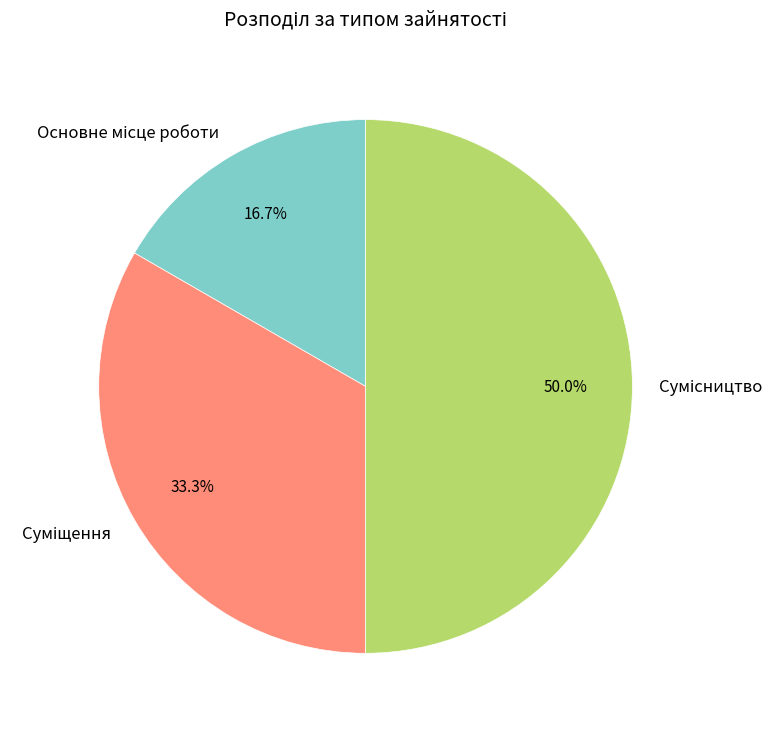

What percentage do Основне місце роботи and Суміщення together represent?

50.0%